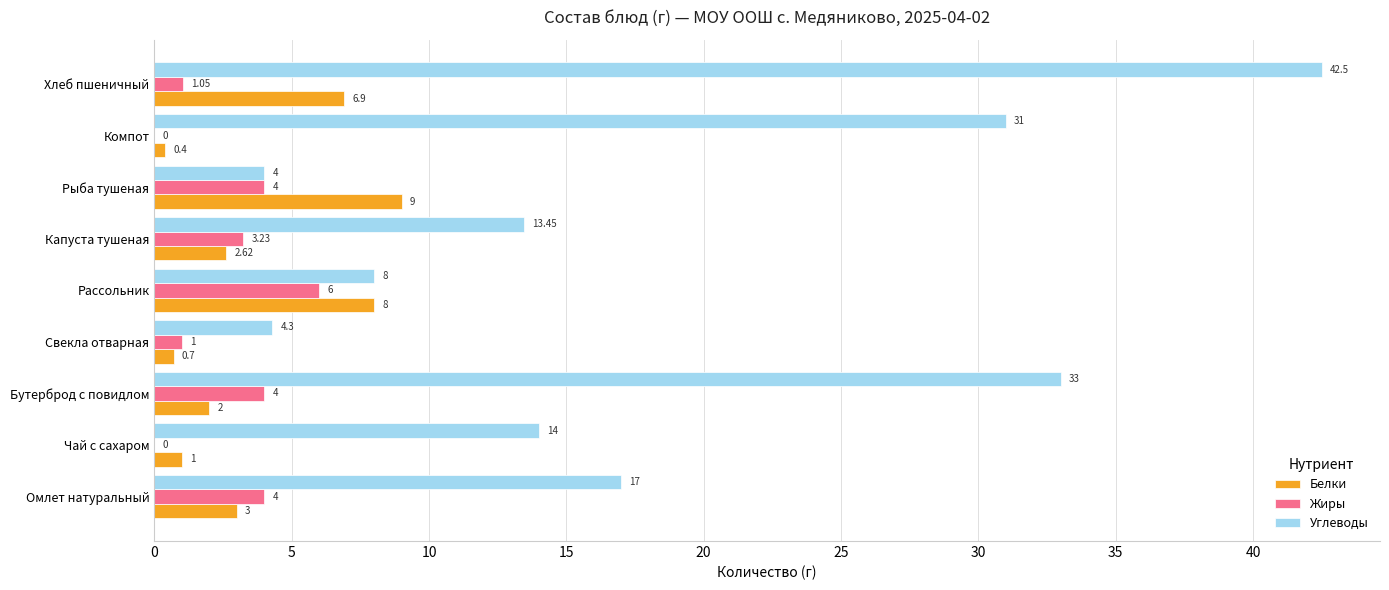

Which series changed the most between Рассольник and Капуста тушеная?

Углеводы